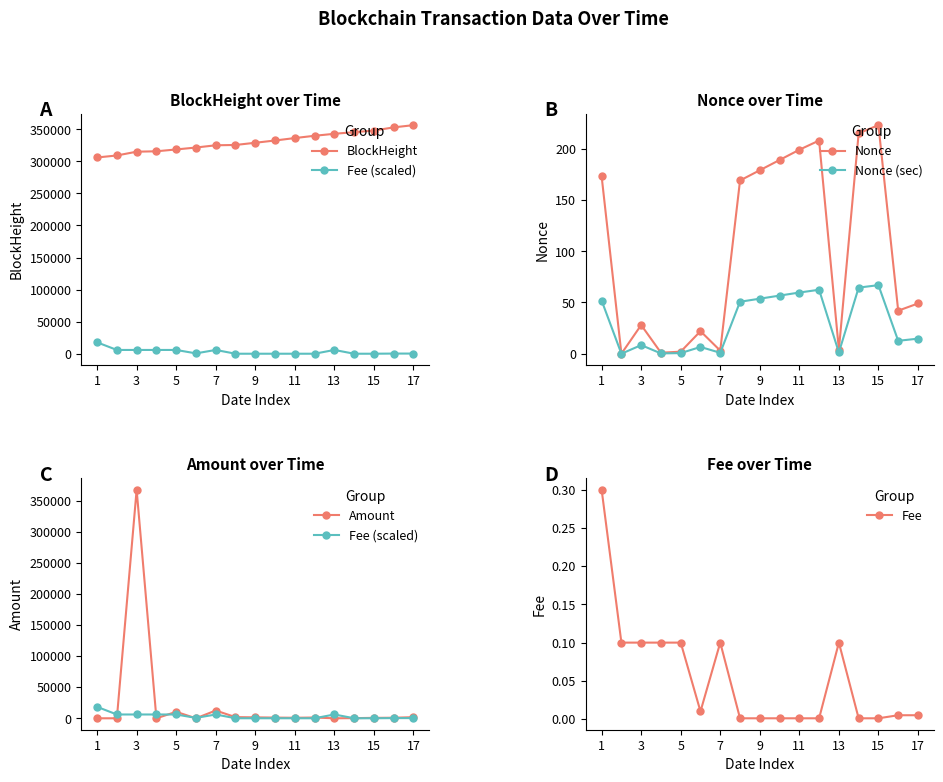

How many data points in Amount are less than 901?

8